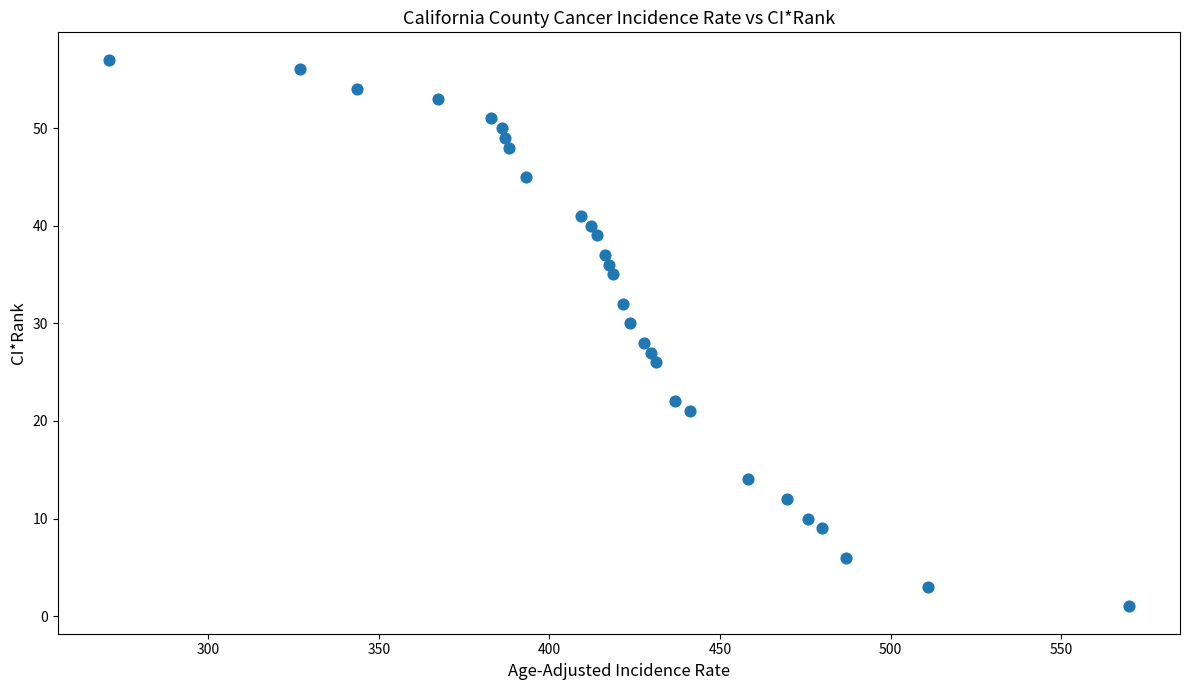

What is the range of Y values (max minus min)?

56